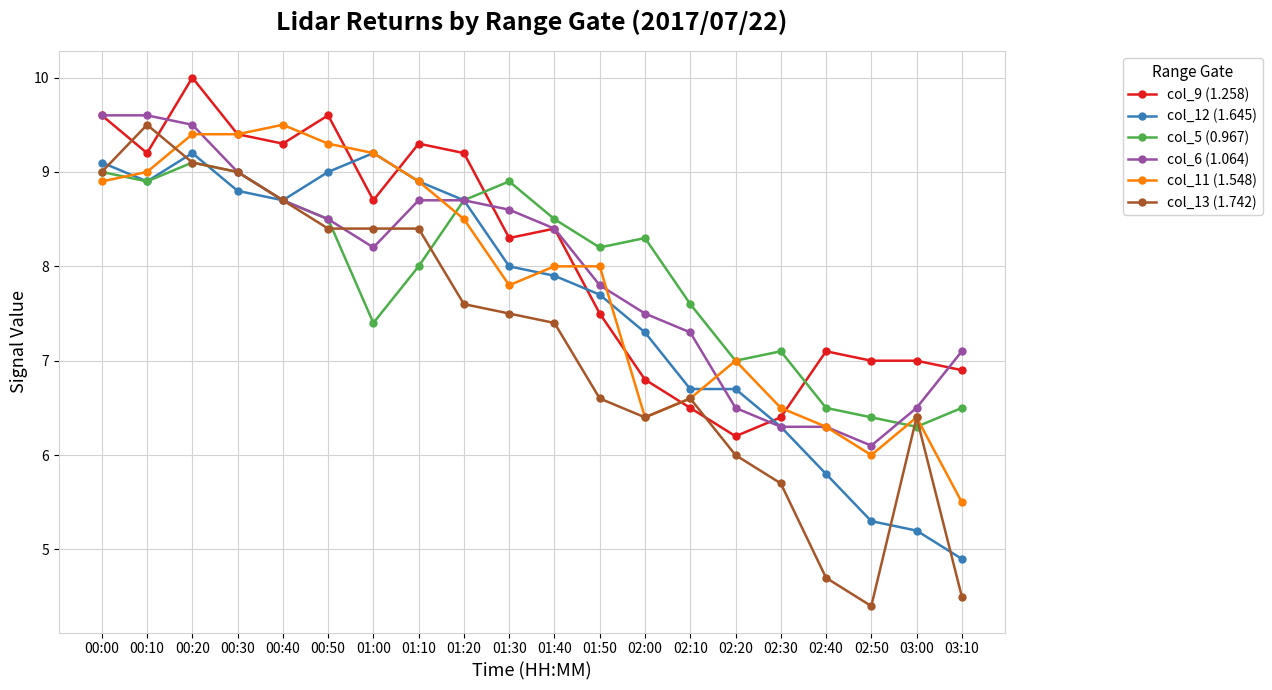

Reading left to right, transcribe all the data shown in this chart.

col_9 (1.258): 00:00=9.6	00:10=9.2	00:20=10.0	00:30=9.4	00:40=9.3	00:50=9.6	01:00=8.7	01:10=9.3	01:20=9.2	01:30=8.3	01:40=8.4	01:50=7.5	02:00=6.8	02:10=6.5	02:20=6.2	02:30=6.4	02:40=7.1	02:50=7.0	03:00=7.0	03:10=6.9
col_12 (1.645): 00:00=9.1	00:10=8.9	00:20=9.2	00:30=8.8	00:40=8.7	00:50=9.0	01:00=9.2	01:10=8.9	01:20=8.7	01:30=8.0	01:40=7.9	01:50=7.7	02:00=7.3	02:10=6.7	02:20=6.7	02:30=6.3	02:40=5.8	02:50=5.3	03:00=5.2	03:10=4.9
col_5 (0.967): 00:00=9.0	00:10=8.9	00:20=9.1	00:30=9.0	00:40=8.7	00:50=8.5	01:00=7.4	01:10=8.0	01:20=8.7	01:30=8.9	01:40=8.5	01:50=8.2	02:00=8.3	02:10=7.6	02:20=7.0	02:30=7.1	02:40=6.5	02:50=6.4	03:00=6.3	03:10=6.5
col_6 (1.064): 00:00=9.6	00:10=9.6	00:20=9.5	00:30=9.0	00:40=8.7	00:50=8.5	01:00=8.2	01:10=8.7	01:20=8.7	01:30=8.6	01:40=8.4	01:50=7.8	02:00=7.5	02:10=7.3	02:20=6.5	02:30=6.3	02:40=6.3	02:50=6.1	03:00=6.5	03:10=7.1
col_11 (1.548): 00:00=8.9	00:10=9.0	00:20=9.4	00:30=9.4	00:40=9.5	00:50=9.3	01:00=9.2	01:10=8.9	01:20=8.5	01:30=7.8	01:40=8.0	01:50=8.0	02:00=6.4	02:10=6.6	02:20=7.0	02:30=6.5	02:40=6.3	02:50=6.0	03:00=6.4	03:10=5.5
col_13 (1.742): 00:00=9.0	00:10=9.5	00:20=9.1	00:30=9.0	00:40=8.7	00:50=8.4	01:00=8.4	01:10=8.4	01:20=7.6	01:30=7.5	01:40=7.4	01:50=6.6	02:00=6.4	02:10=6.6	02:20=6.0	02:30=5.7	02:40=4.7	02:50=4.4	03:00=6.4	03:10=4.5